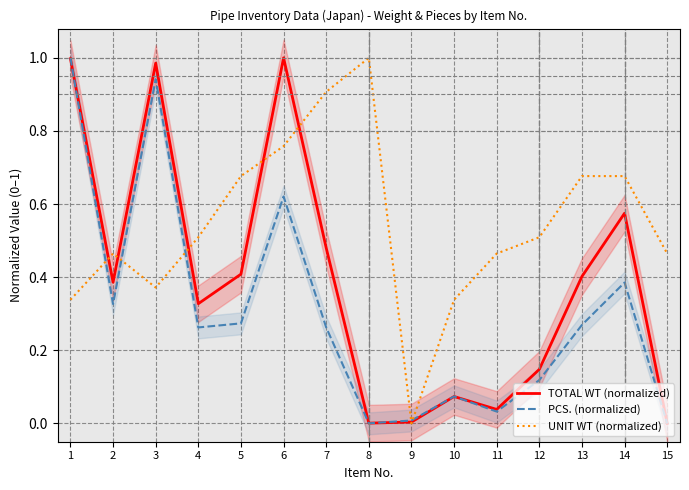

Where is the first local minimum for PCS. (normalized)?

2